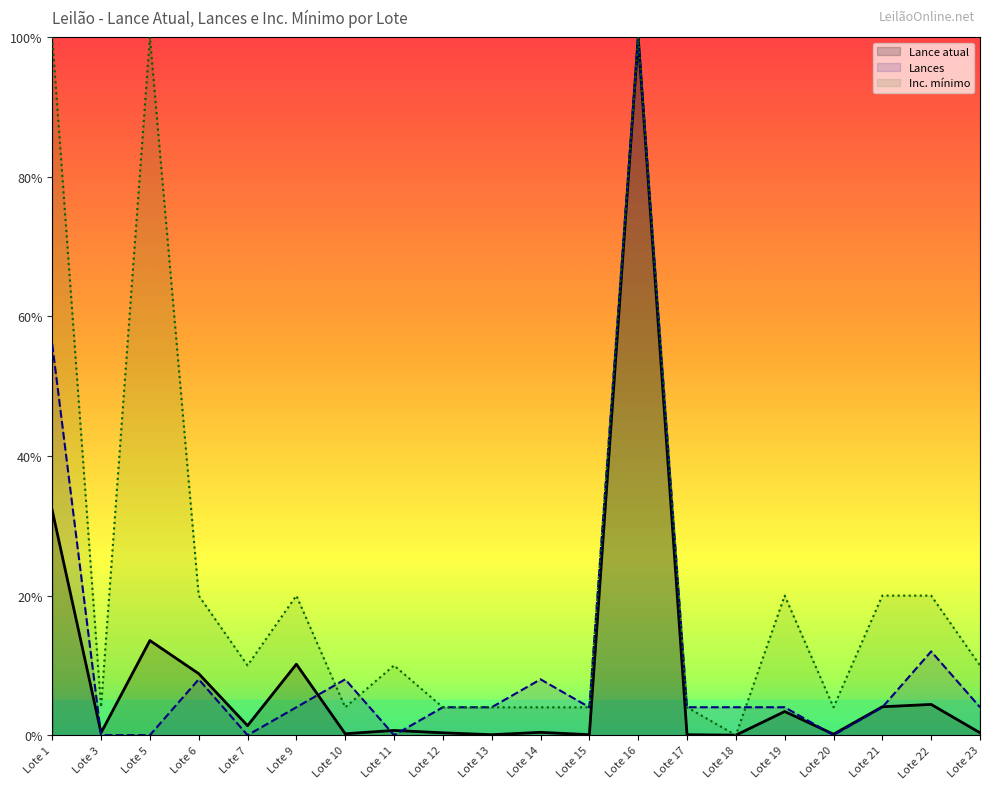

The value of Lance atual at Lote 18 is 0.0. True or false?

True